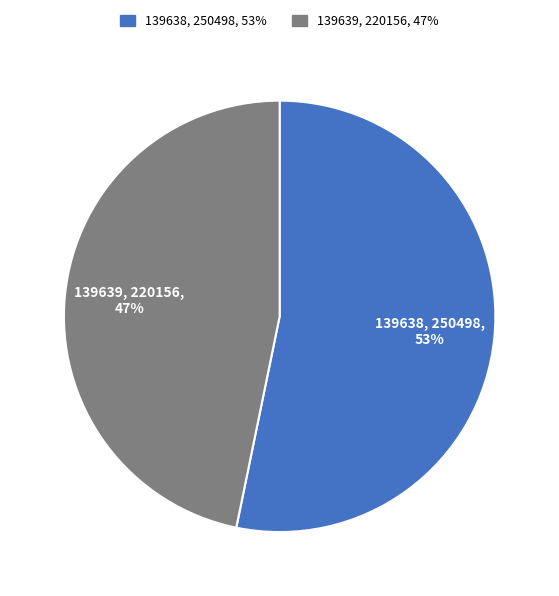

How many segments does this pie chart have?

2